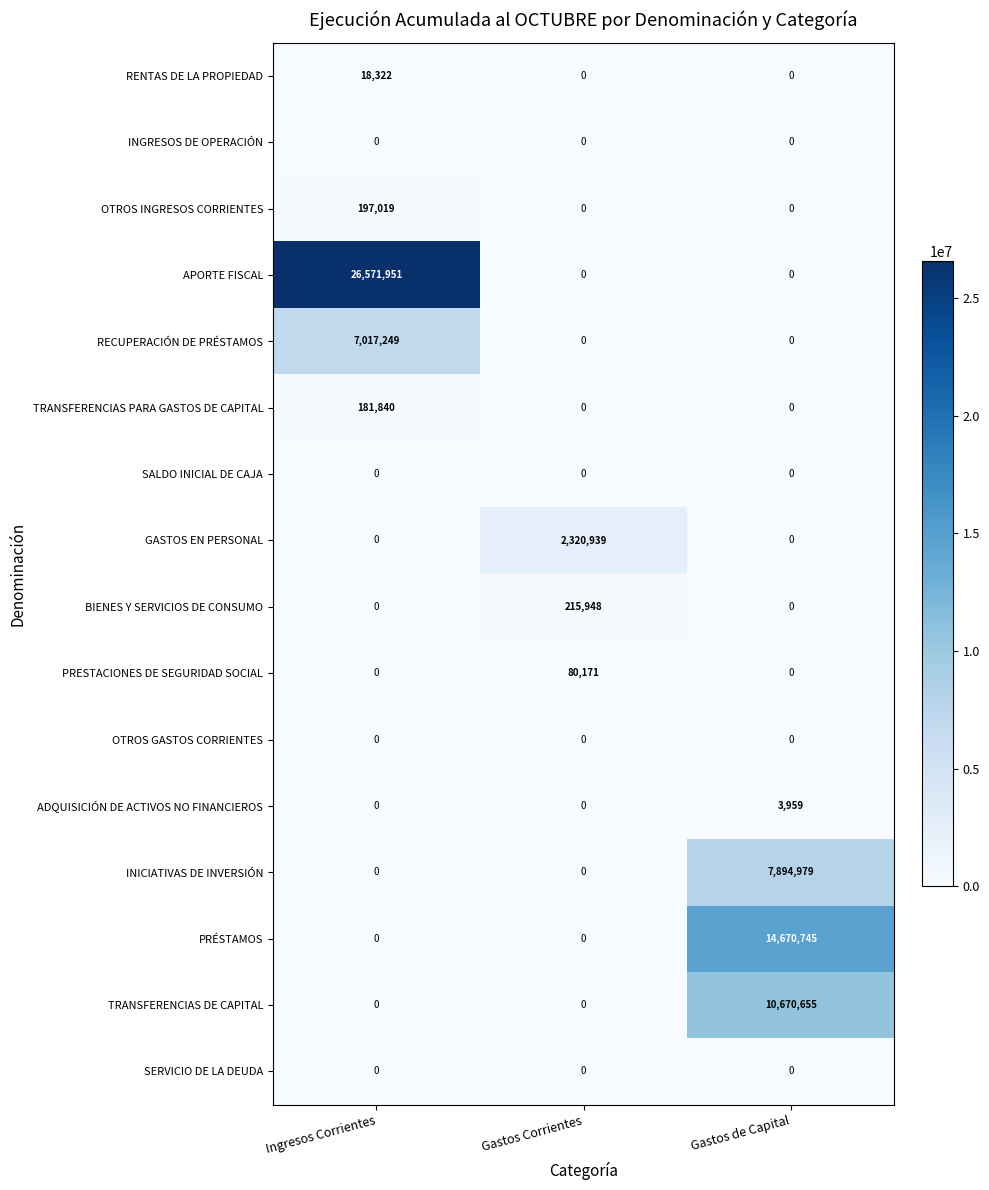

What is the highest value of the INICIATIVAS DE INVERSIÓN series?

7894979